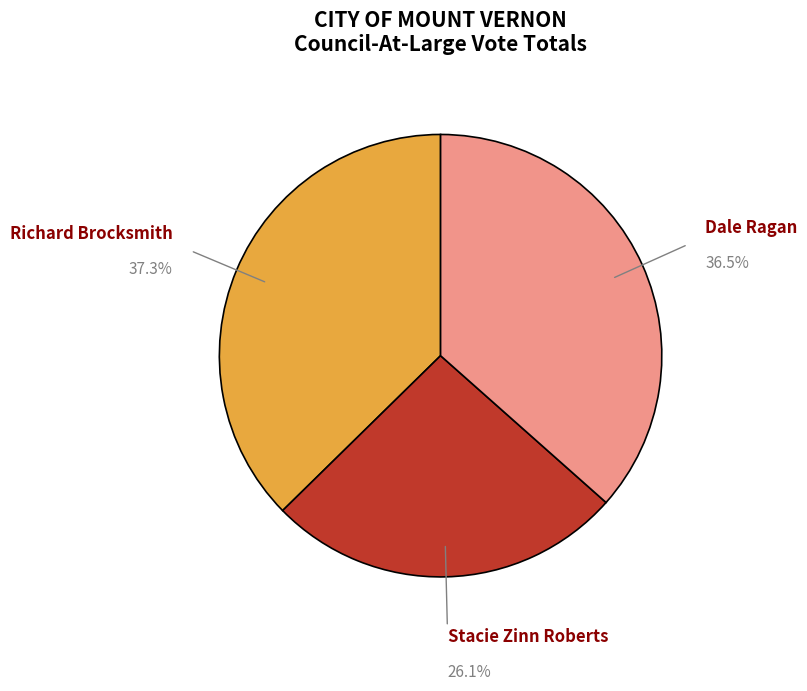

Is there a majority slice in this chart?

No